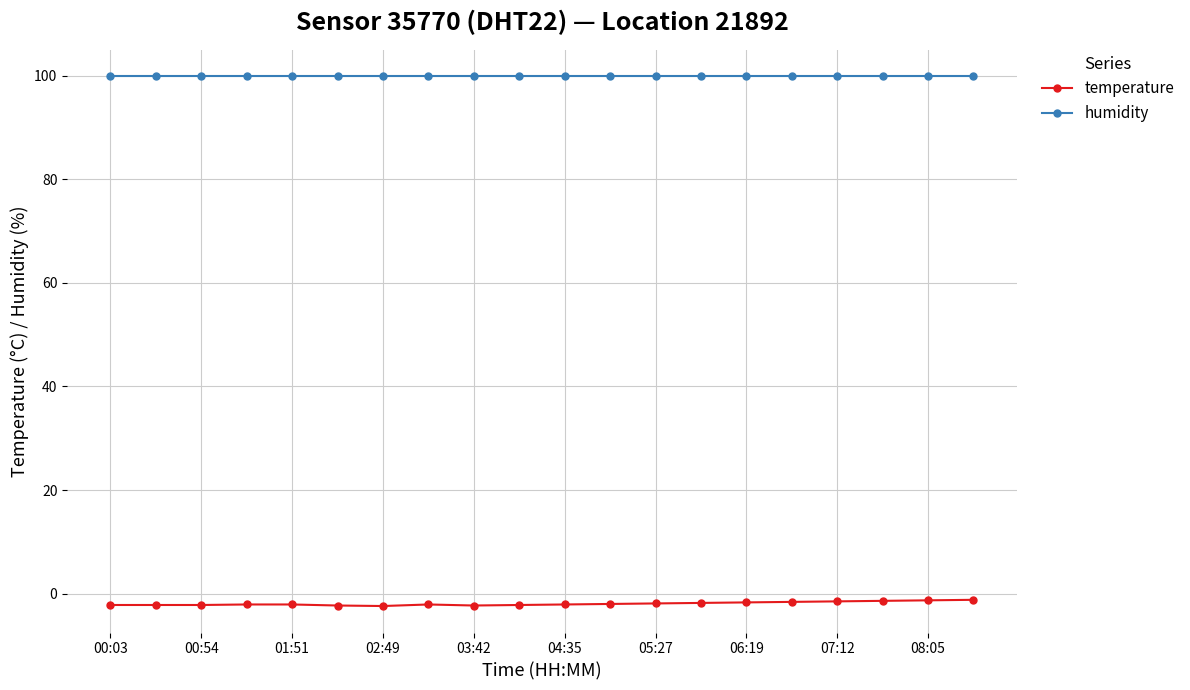

At how many categories does at least one series exceed 42?

20